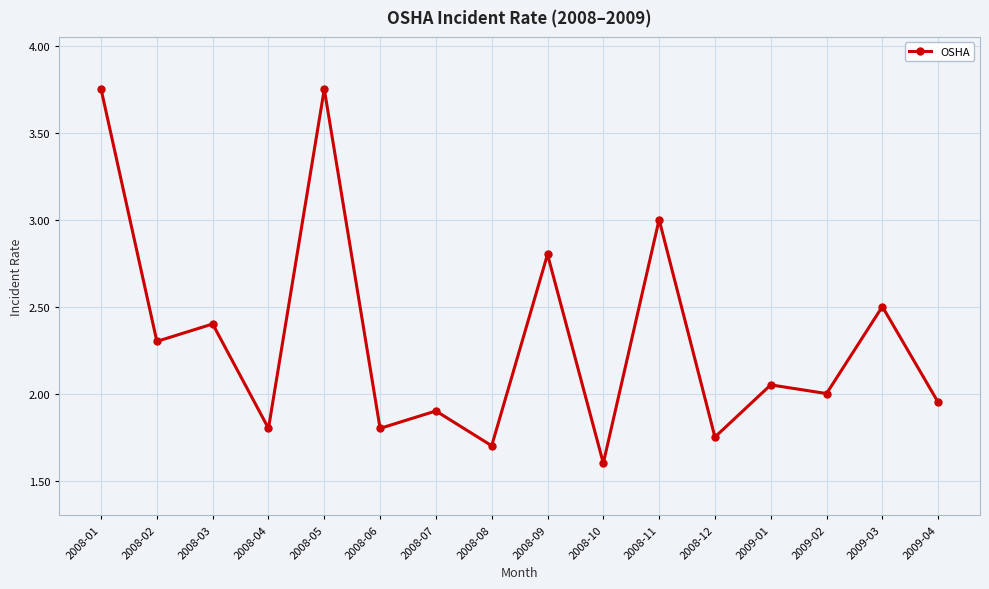

What position from the left is 2009-03?

15